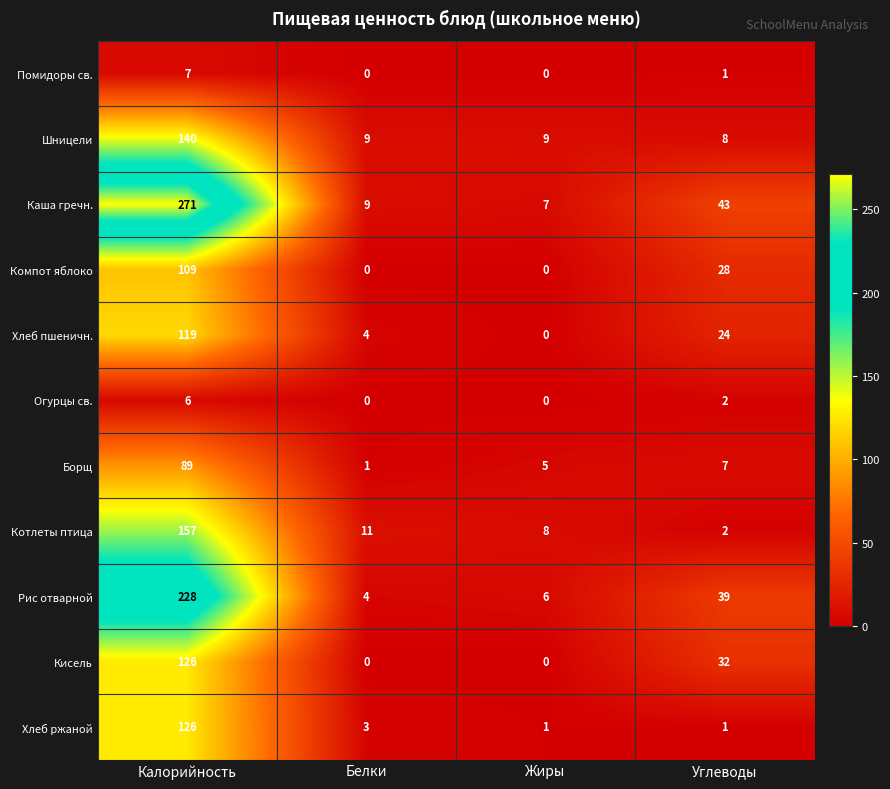

List the labels in order of Котлеты птица value, smallest first.

Углеводы, Жиры, Белки, Калорийность